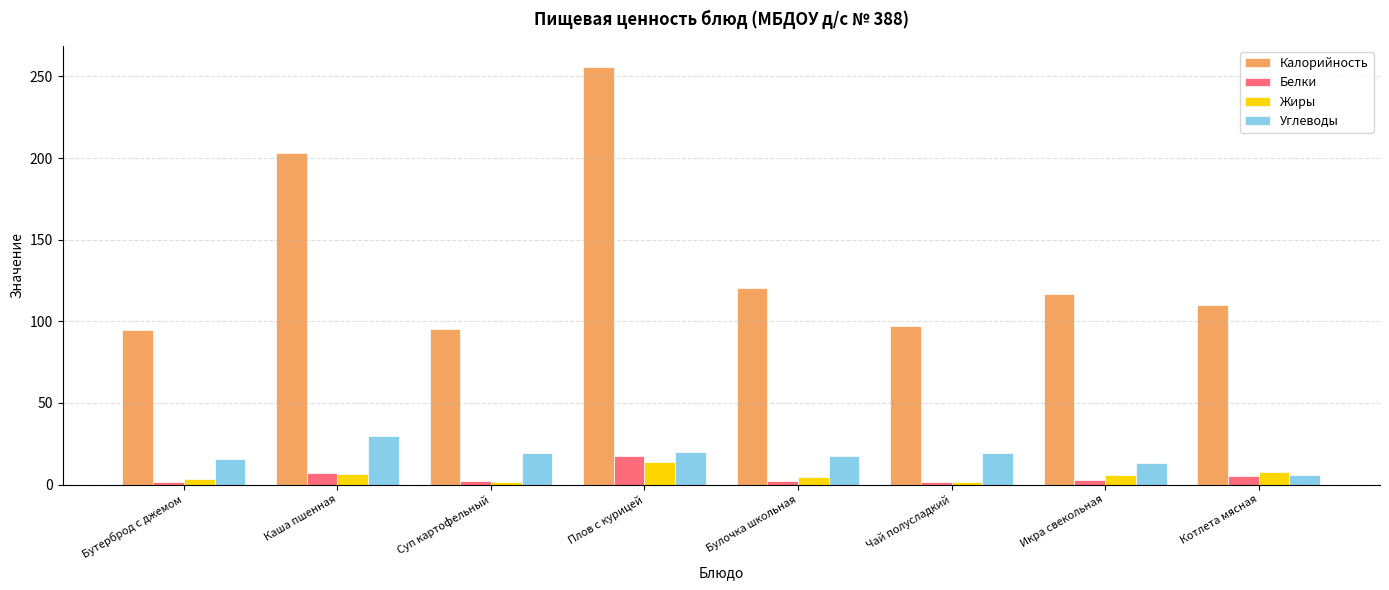

List the series in order of their peak value, lowest first.

Жиры, Белки, Углеводы, Калорийность